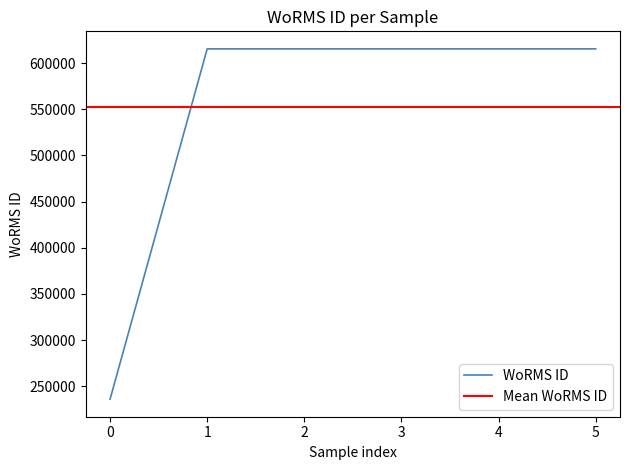

What is the value of the 2nd point from the left?

615435